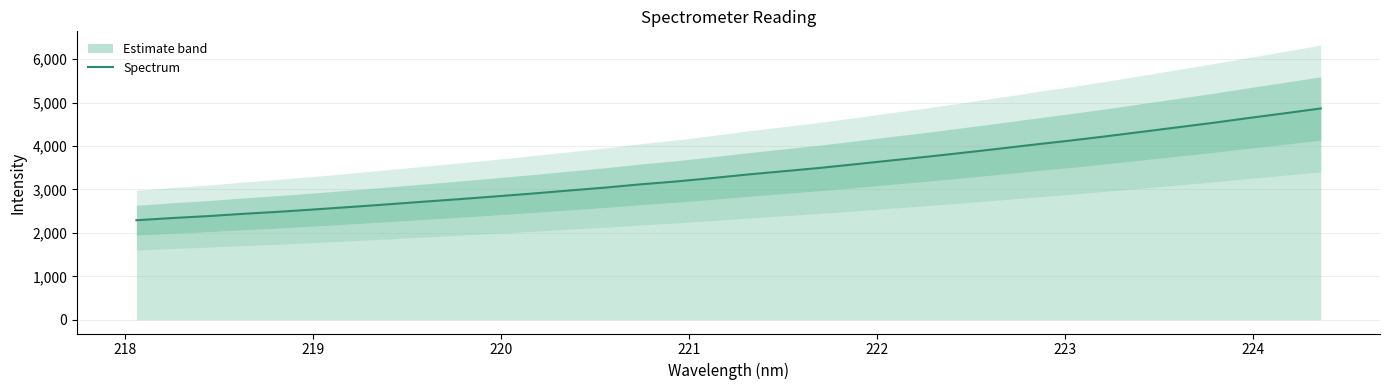

What is the difference between the second highest and minimum values?

2461.8